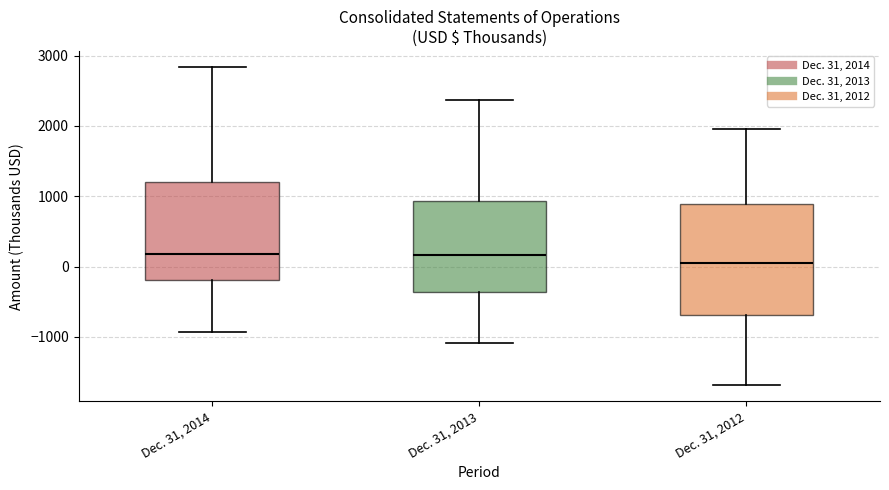

Comparing the boxes themselves (not the whiskers), which one is the tallest?

Dec. 31, 2012